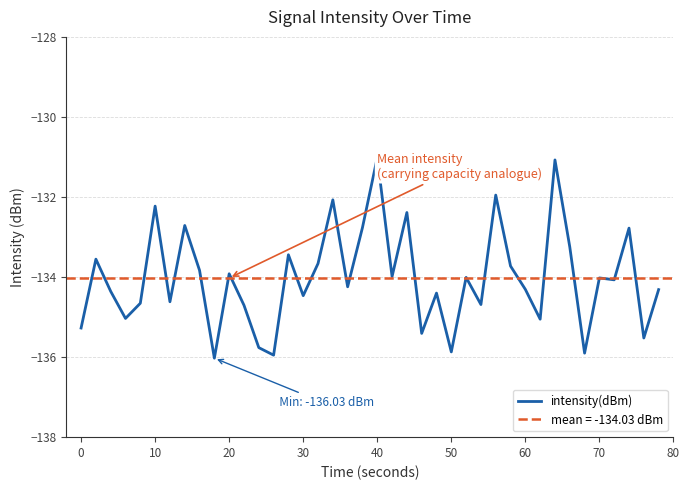

How many interior local peaks (higher than both neighbors) does the data have?

14